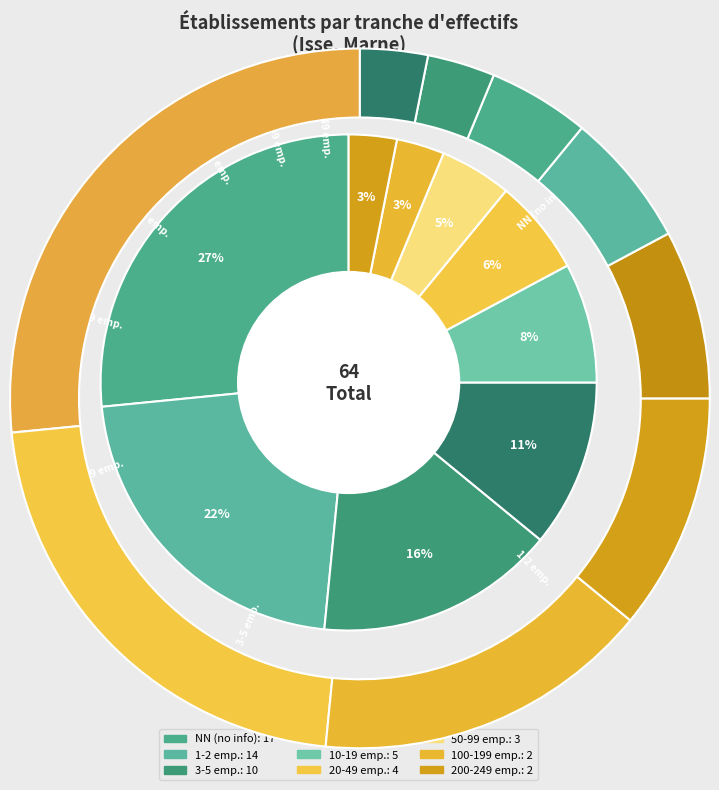

How many slices are in this pie chart?

9